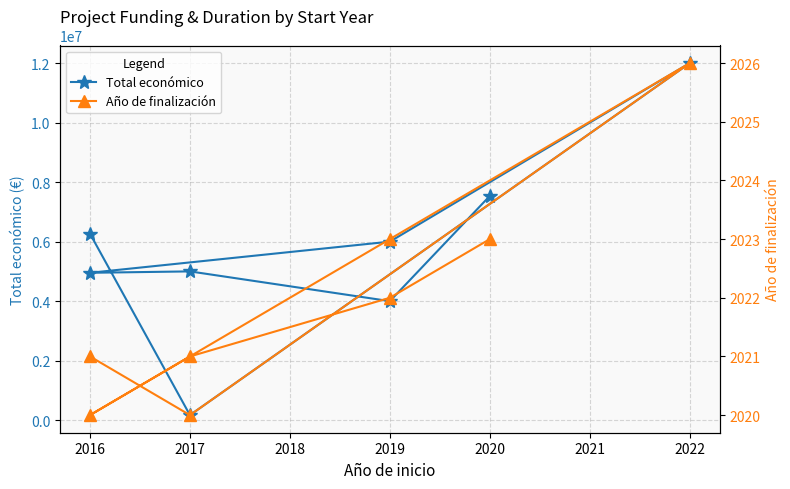

What is the maximum value for Total económico?

11999659